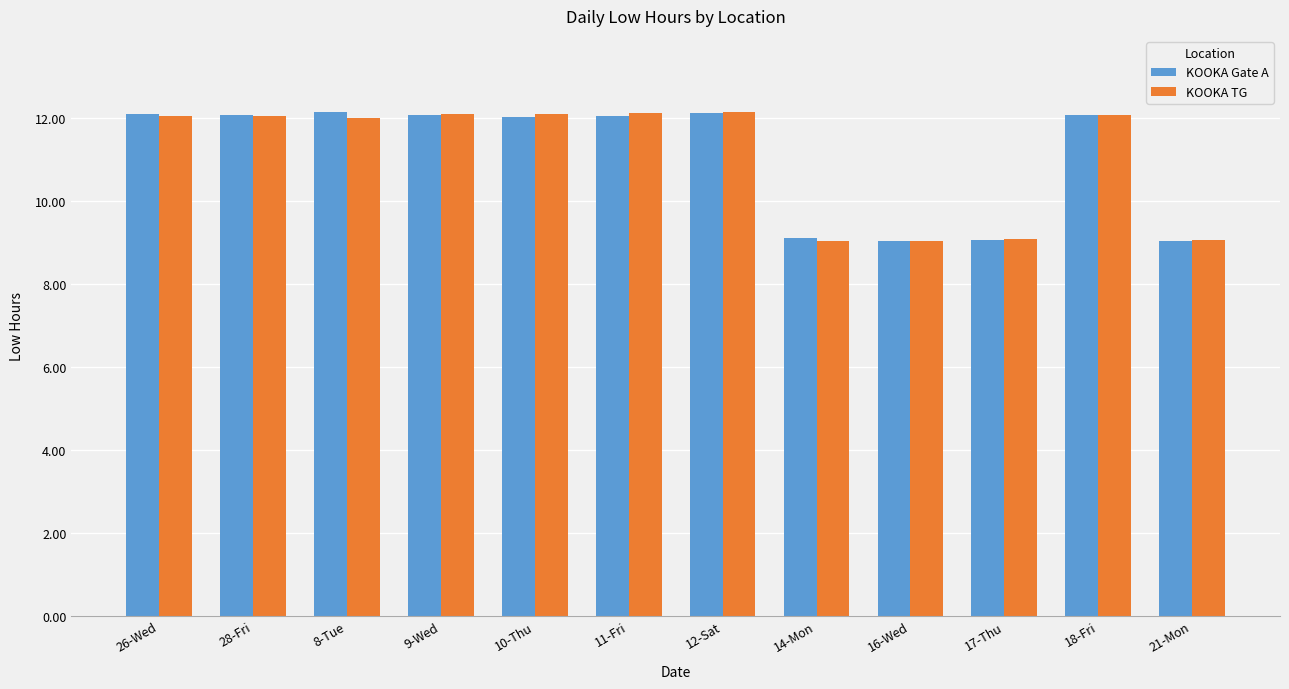

How many bars are there in total?

24